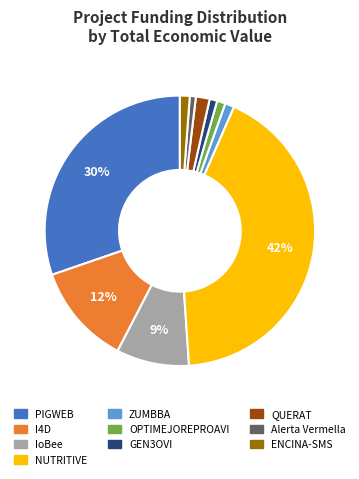

What is the largest slice in the pie chart?

NUTRITIVE